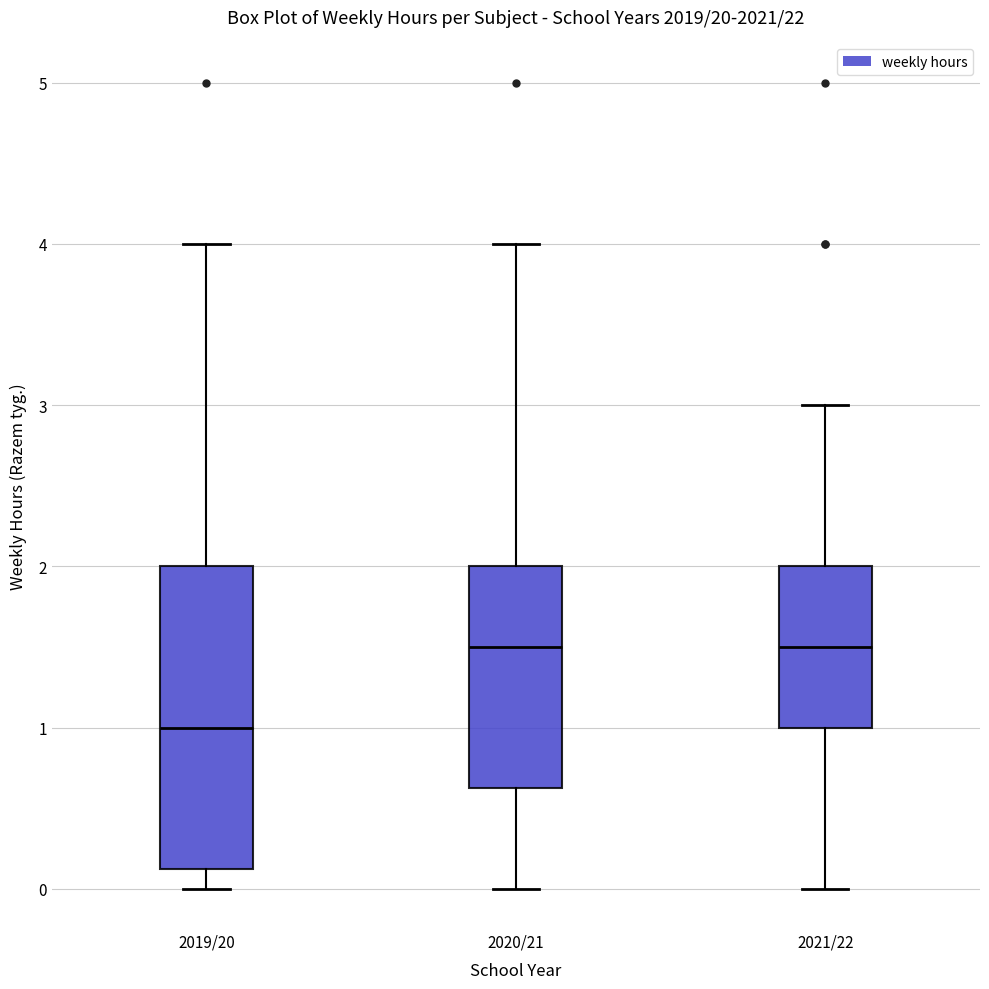

Reading left to right, transcribe this box plot: for each box, give where its median line is, the range the box spans, and where its two whiskers end, as read against the y-axis. The values are not printed on the chart, so give them approximately, as read against the axis.

2019/20: median 1.0, box 0.1 to 2.0, whiskers 0.0 to 4.0
2020/21: median 1.5, box 0.6 to 2.0, whiskers 0.0 to 4.0
2021/22: median 1.5, box 1.0 to 2.0, whiskers 0.0 to 3.0